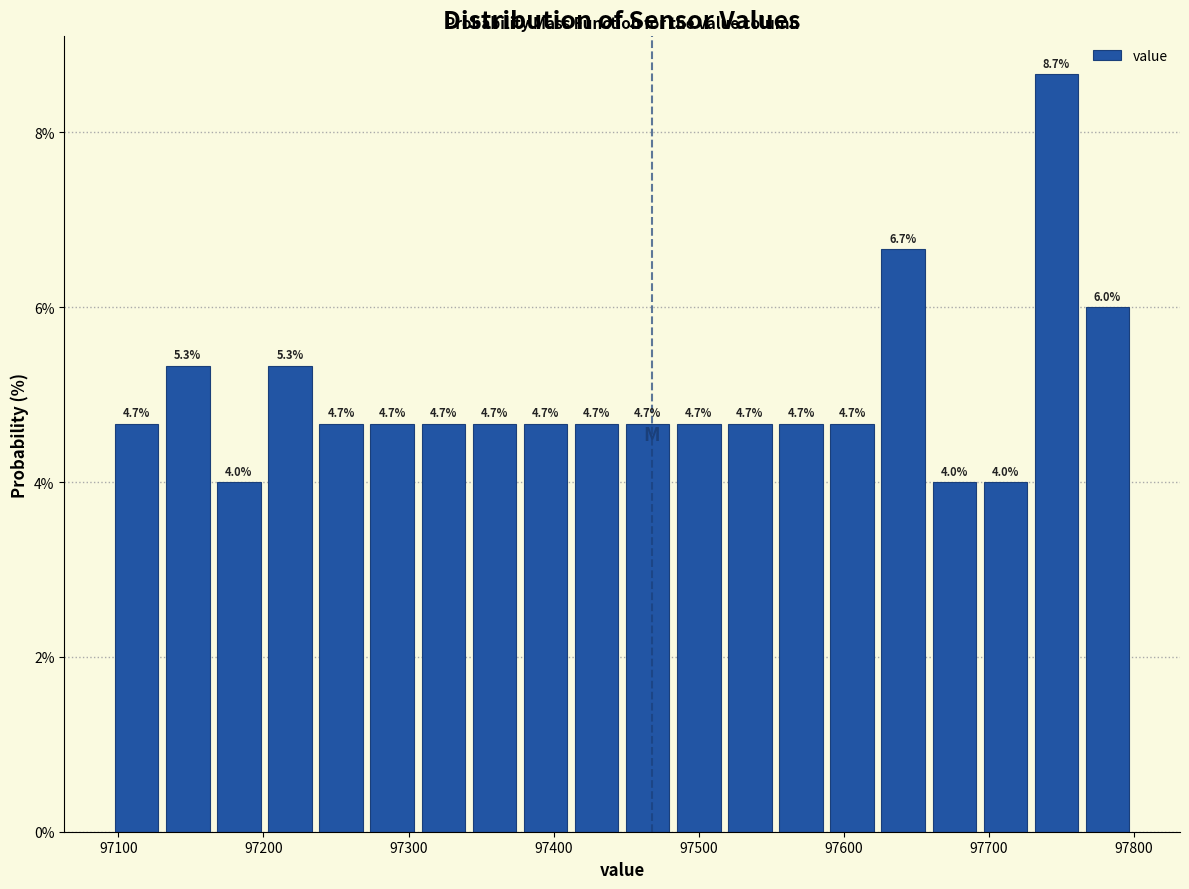

Read against the x-axis, roughly where is the centre of the tallest bar?

97750